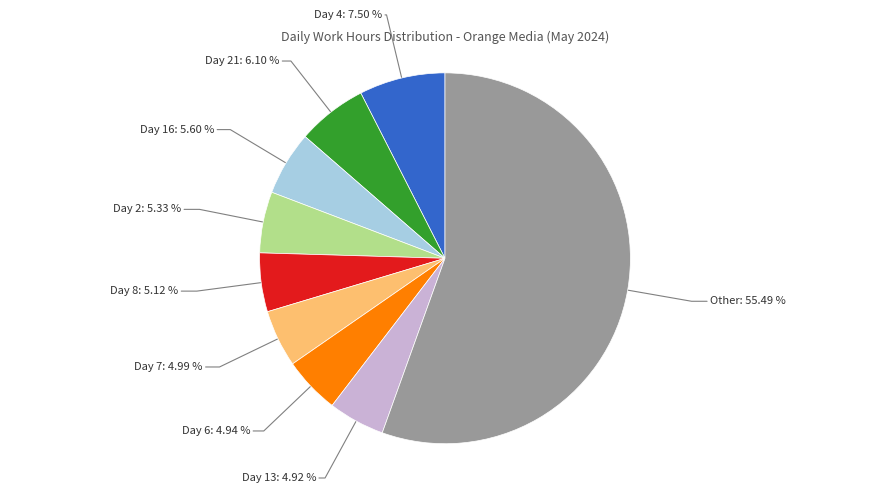

Is there any slice that represents more than half of the pie?

Yes